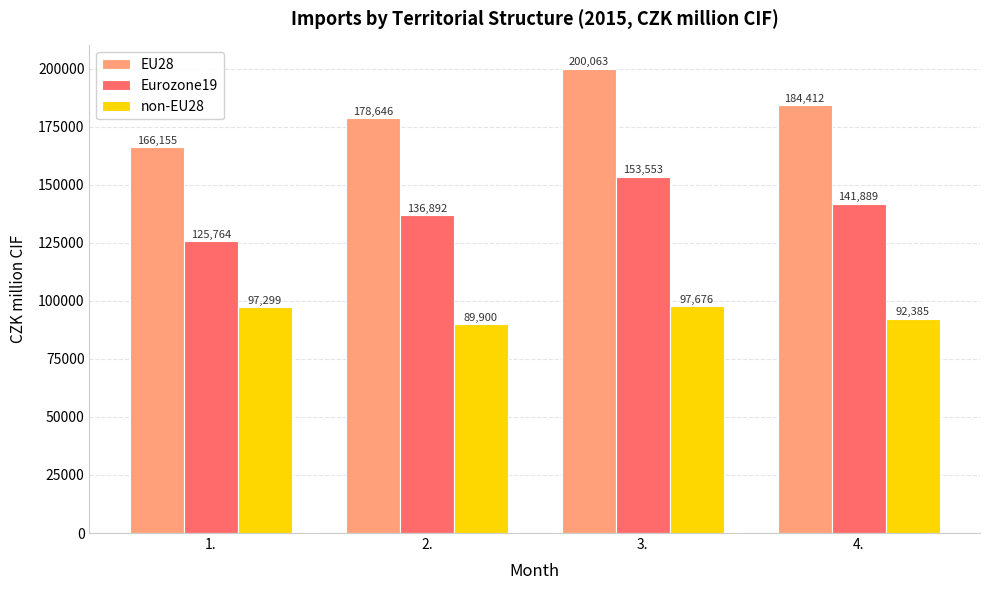

Rank the categories by EU28 value from lowest to highest.

1., 2., 4., 3.